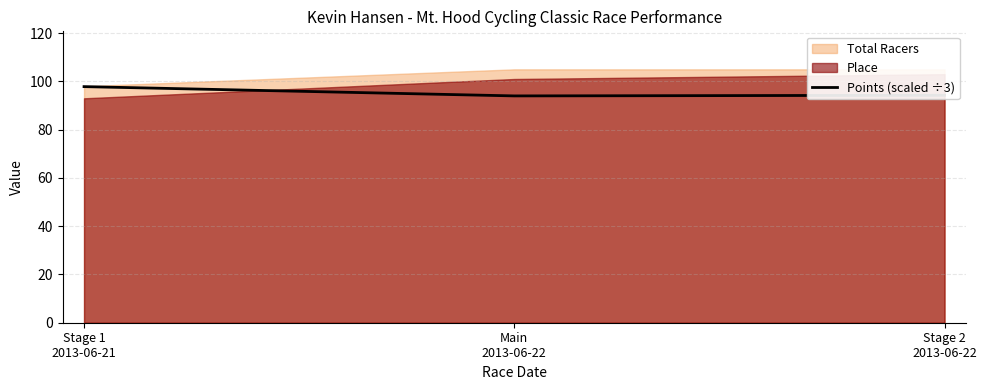

The chart shows a value of 94.0 at Main
2013-06-22. True or false?

True